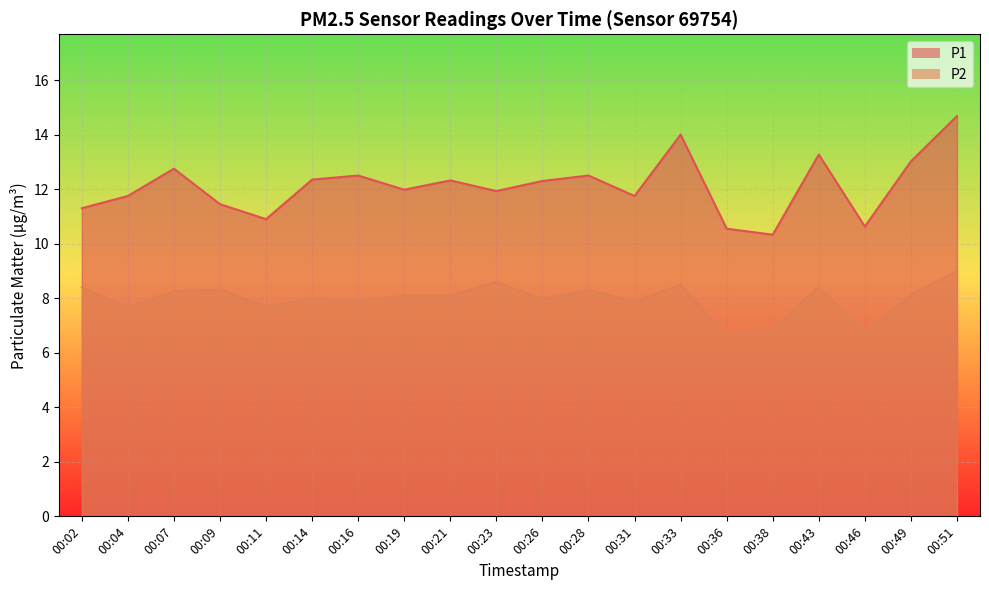

In P1, how many points are higher than both neighbors (excluding endpoints)?

6